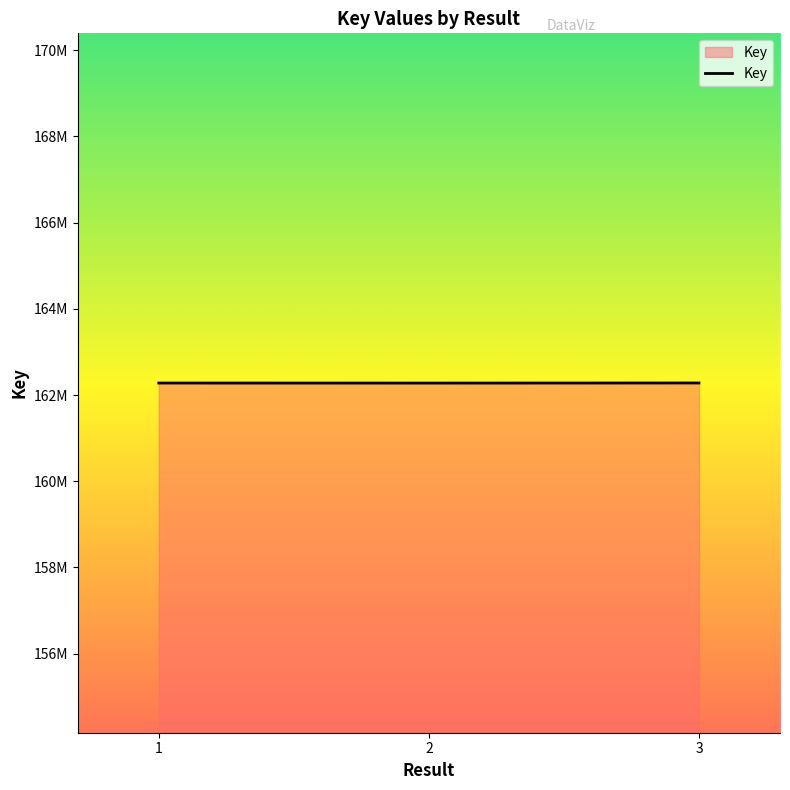

Does the chart have visible grid lines?

No